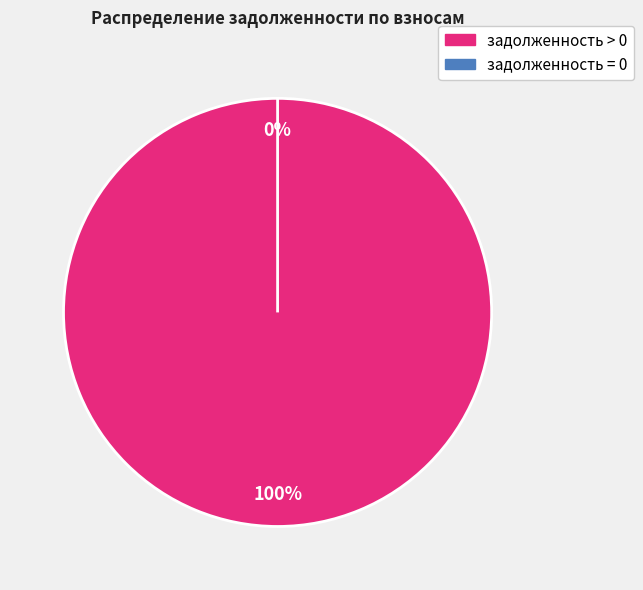

True or false: 14 accounts for 14% of the total.

False